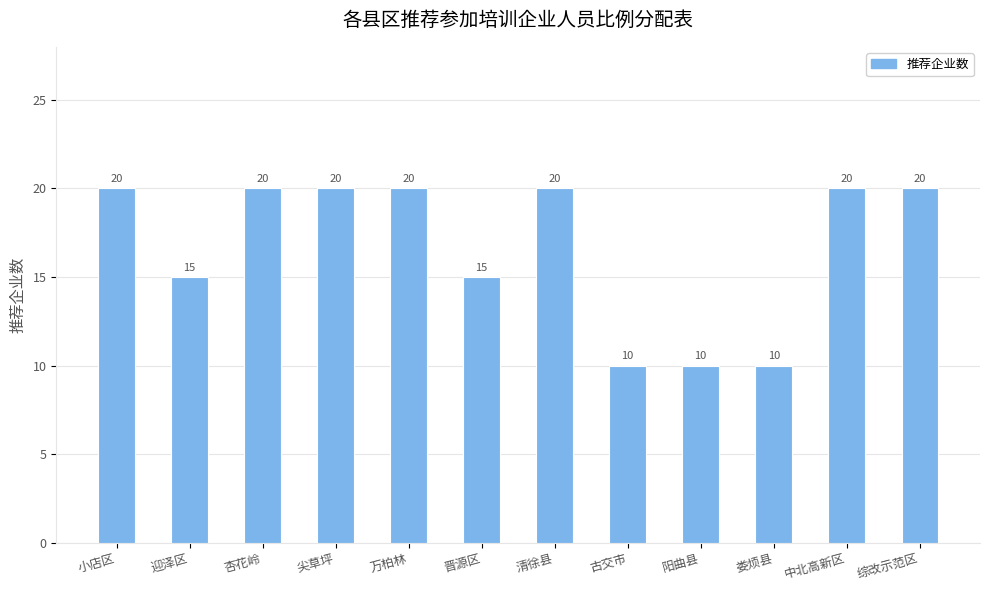

How many values are below 20?

5